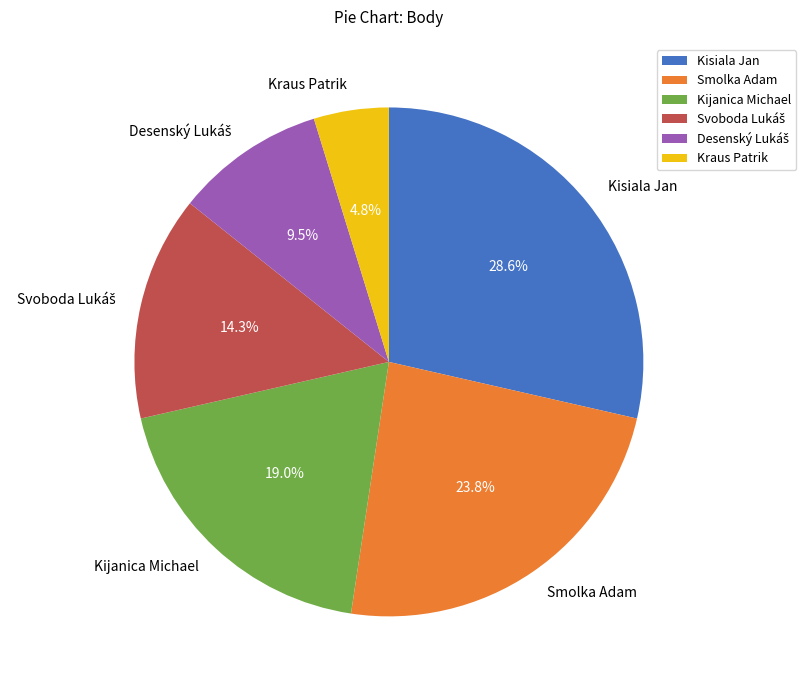

What percentage is the Smolka Adam slice, to the nearest percent?

24%